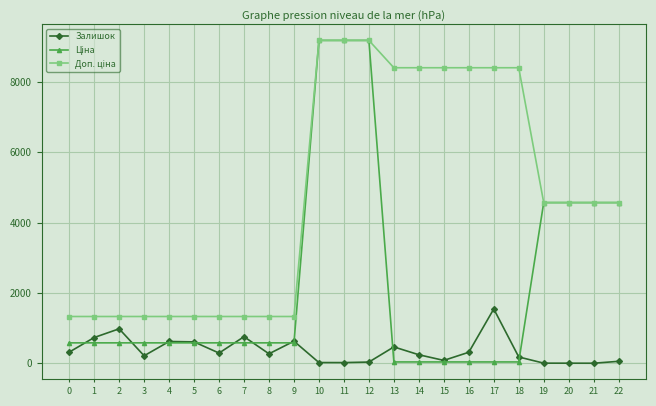

At how many categories does at least one series exceed 6869?

9